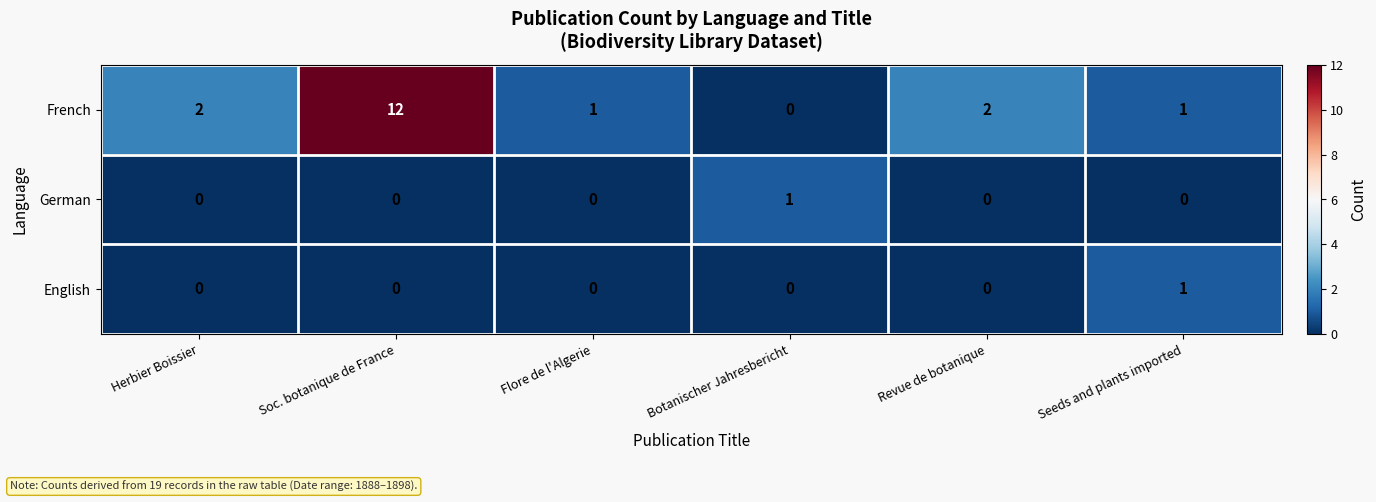

Which series has the widest spread of values?

French